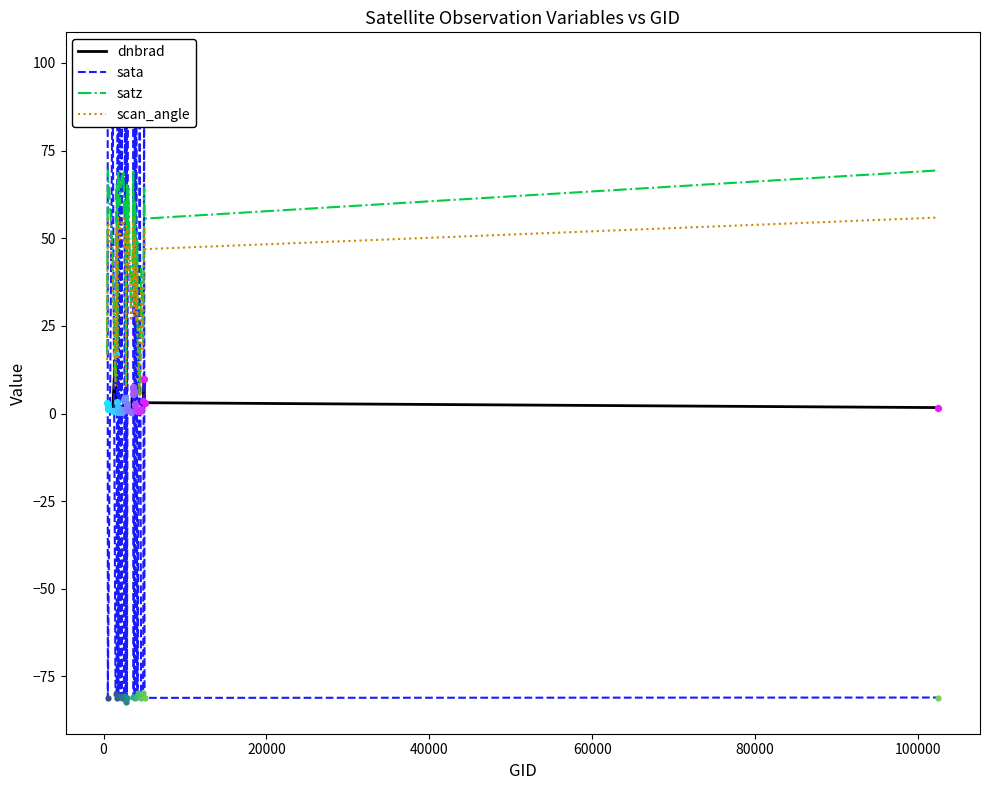

Which series reaches the maximum Y coordinate?

sata